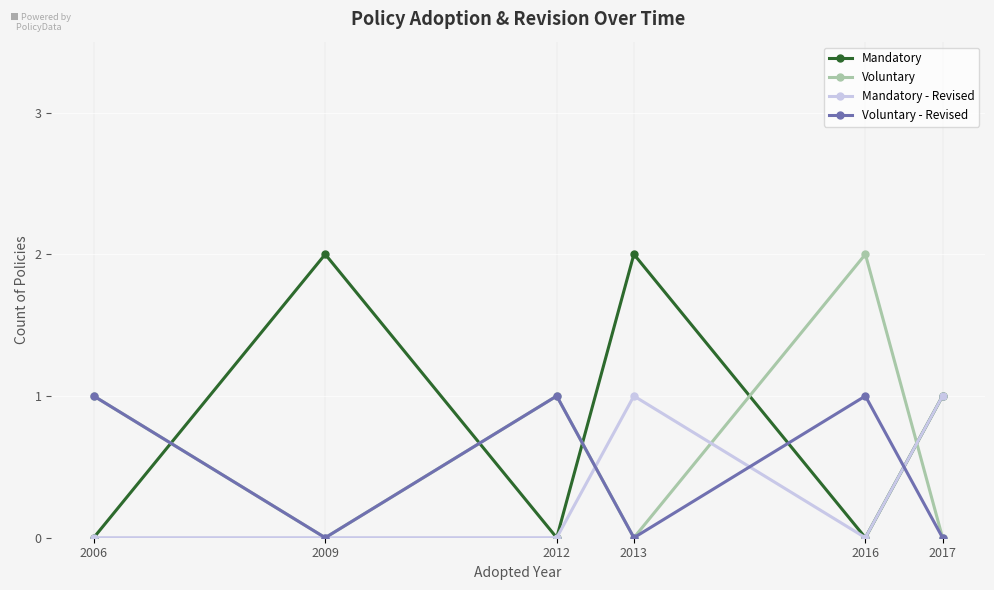

What are all the series names shown in the legend?

Mandatory, Voluntary, Mandatory - Revised, Voluntary - Revised